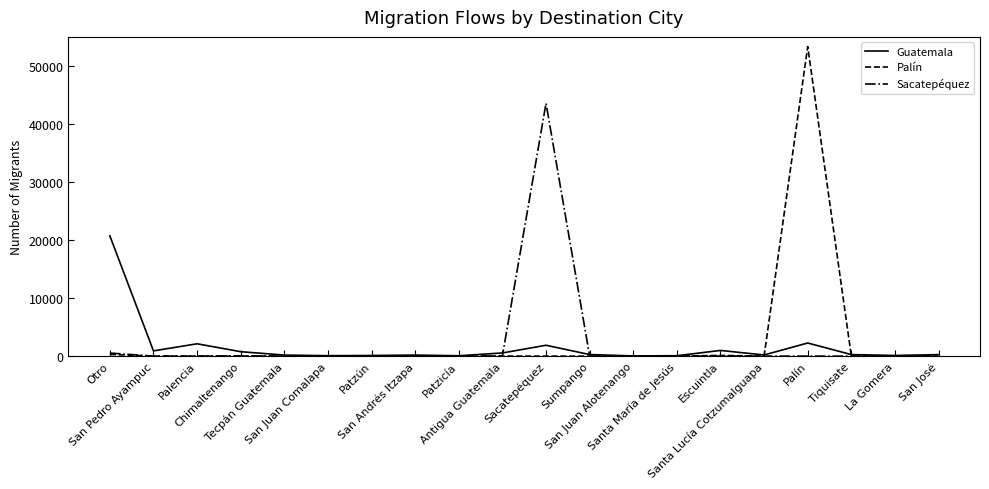

List the series in order of their overall mean, lowest first.

Guatemala, Sacatepéquez, Palín